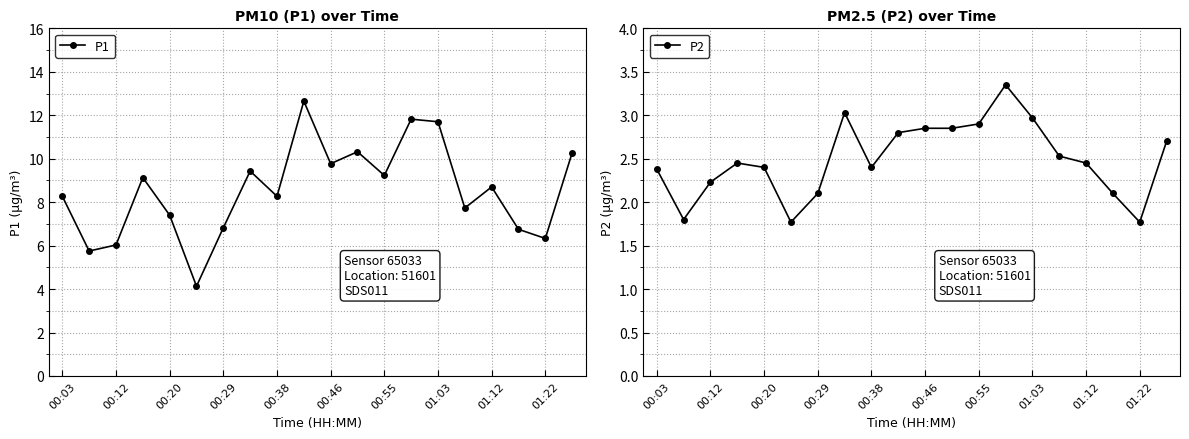

True or false: P2 has more than 0 points higher than both neighbors.

True